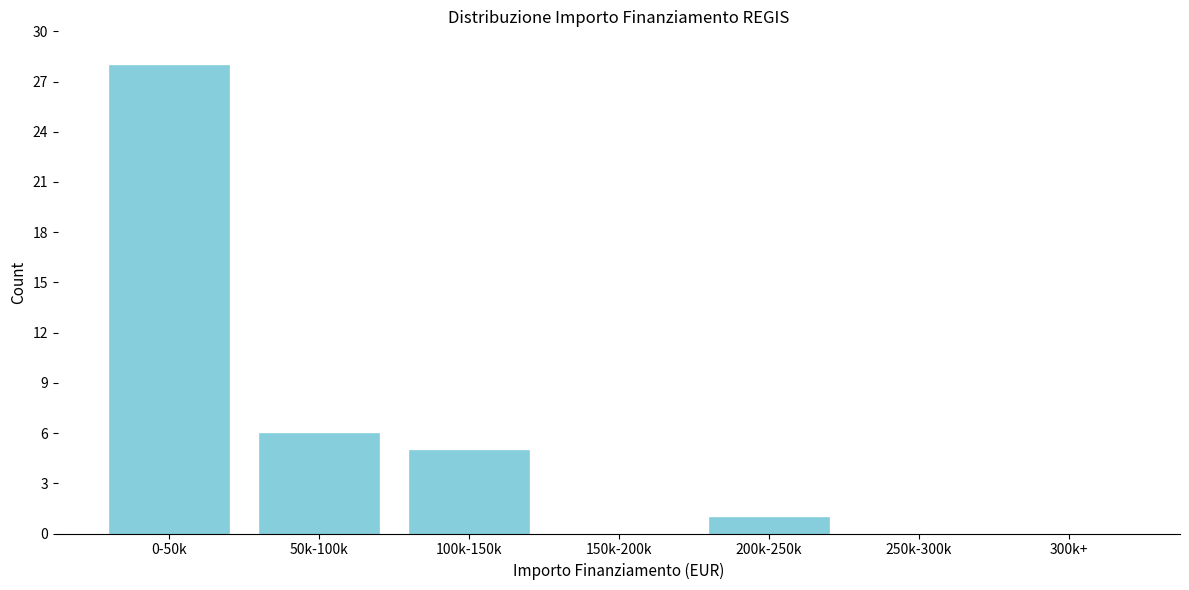

Reading left to right, what are all the values shown in this chart?

0-50k=28	50k-100k=6	100k-150k=5	150k-200k=0	200k-250k=1	250k-300k=0	300k+=0